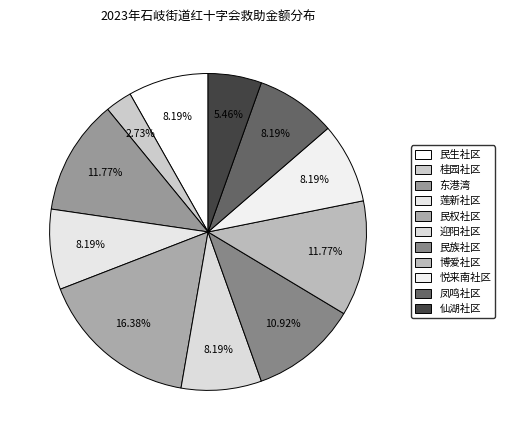

How many slices are in this pie chart?

11